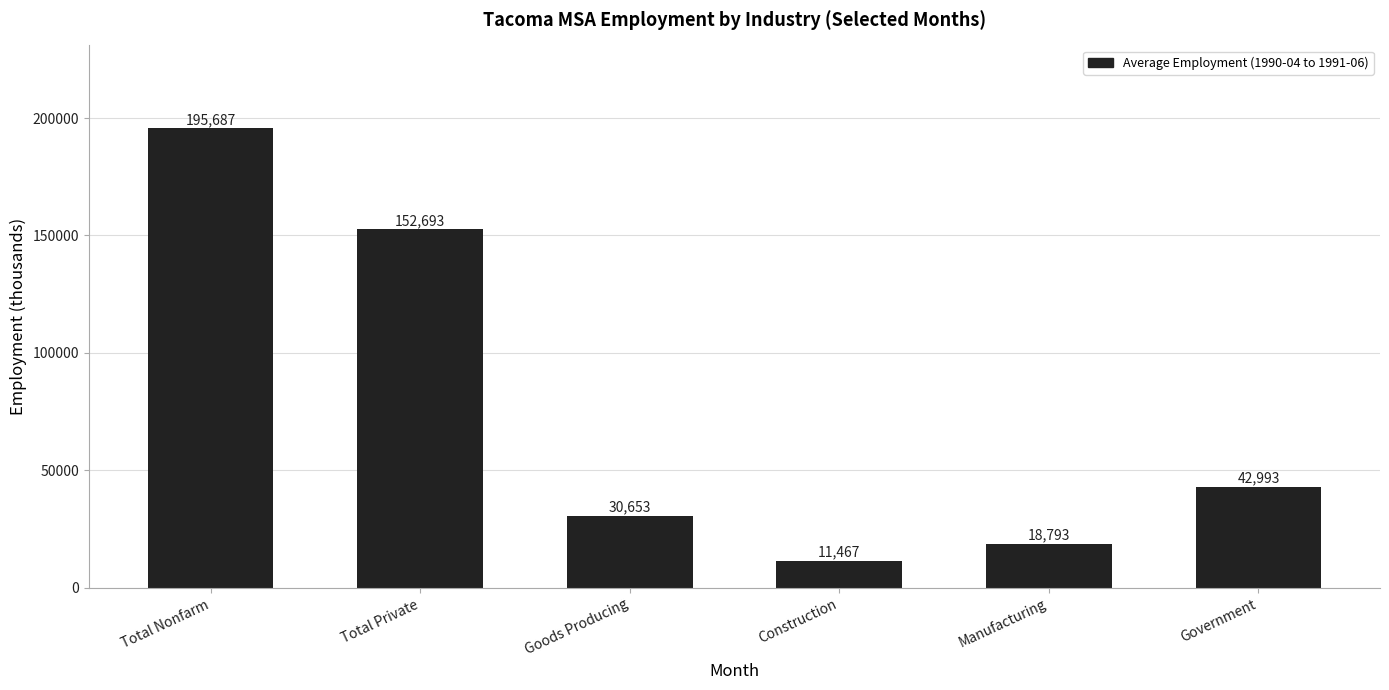

List the labels in order of value, largest first.

Total Nonfarm, Total Private, Government, Goods Producing, Manufacturing, Construction